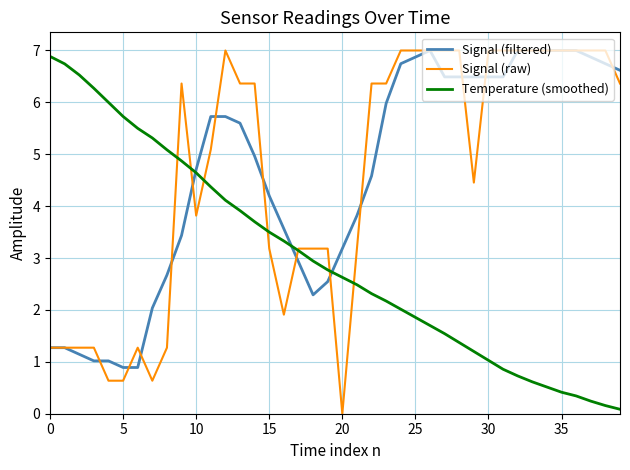

Reading left to right, extract all data points from this chart.

Signal (filtered): 1.3	1.3	1.1	1.0	1.0	0.9	0.9	2.0	2.7	3.4	4.7	5.7	5.7	5.6	5.0	4.2	3.6	2.9	2.3	2.5	3.2	3.8	4.6	6.0	6.7	6.9	7.0	6.5	6.5	6.5	6.5	6.5	7.0	7.0	7.0	7.0	7.0	6.9	6.7	6.6
Signal (raw): 1.3	1.3	1.3	1.3	0.6	0.6	1.3	0.6	1.3	6.4	3.8	5.1	7.0	6.4	6.4	3.2	1.9	3.2	3.2	3.2	0.0	3.2	6.4	6.4	7.0	7.0	7.0	7.0	7.0	4.5	7.0	7.0	7.0	7.0	7.0	7.0	7.0	7.0	7.0	6.4
Temperature (smoothed): 6.9	6.7	6.5	6.3	6.0	5.7	5.5	5.3	5.1	4.9	4.6	4.4	4.1	3.9	3.7	3.5	3.3	3.1	2.9	2.8	2.6	2.5	2.3	2.2	2.0	1.9	1.7	1.5	1.4	1.2	1.0	0.9	0.7	0.6	0.5	0.4	0.3	0.2	0.2	0.1